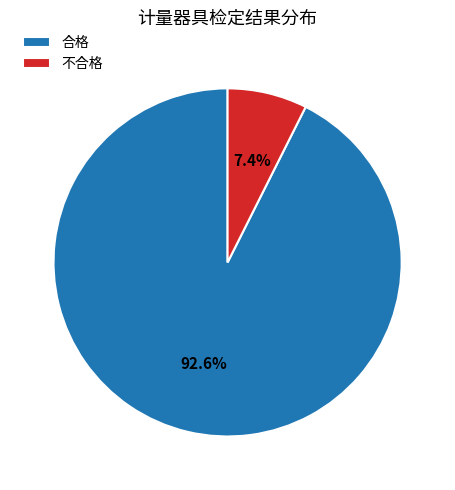

What percentage is NOT represented by 不合格?

92.6%